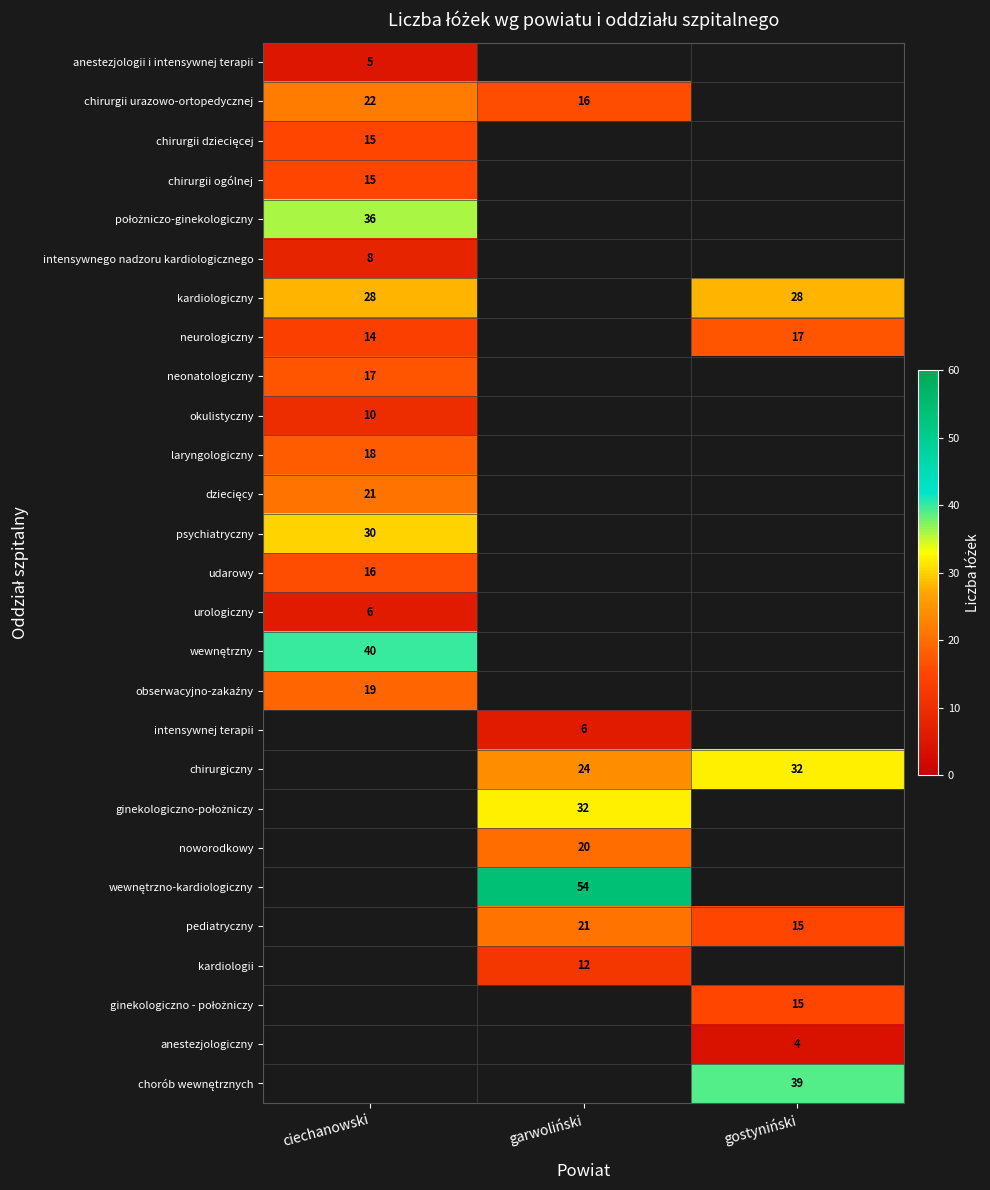

The value of neonatologiczny at ciechanowski is 17. True or false?

True